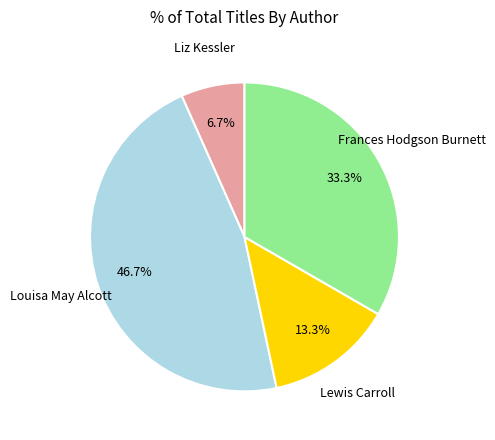

Does any single category account for the majority?

No